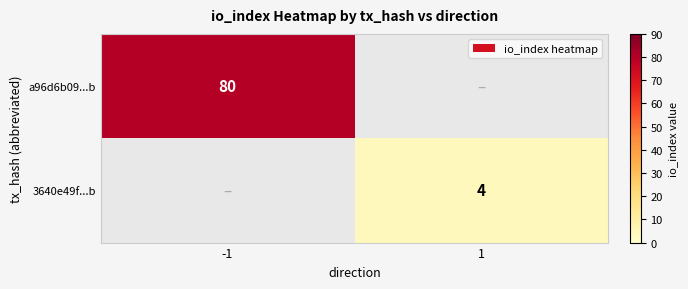

The value of 3640e49f...b at 1 is 1. True or false?

False